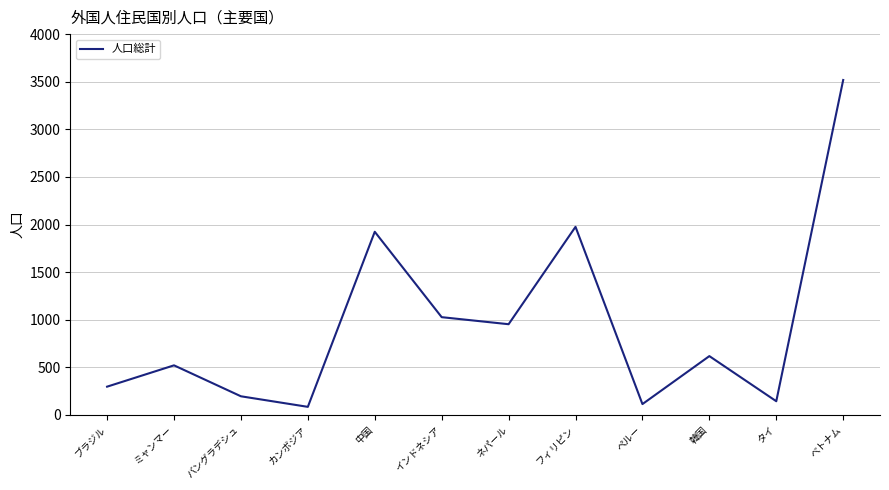

Reading left to right, list all the values displayed in this chart.

297	521	196	85	1924	1027	953	1976	114	618	144	3518